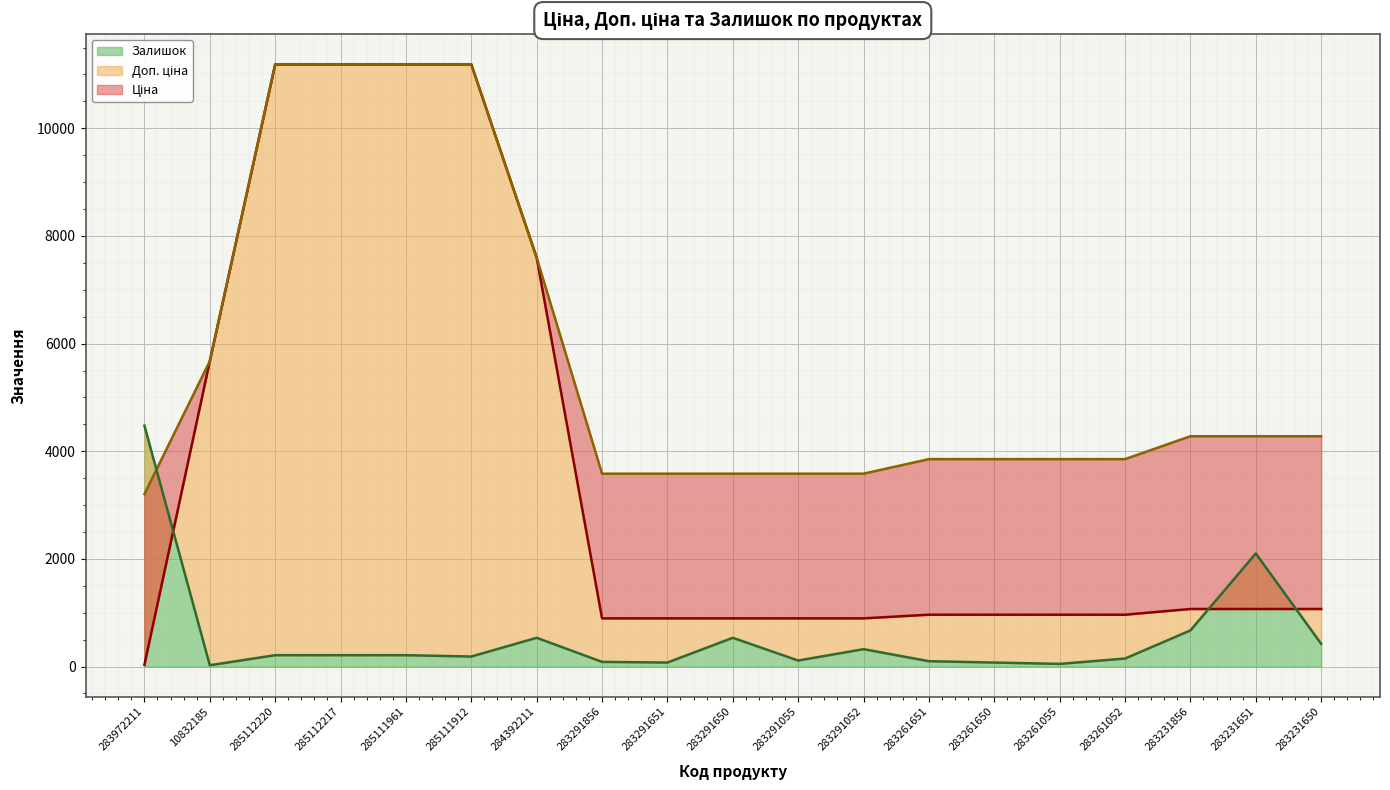

What is the difference between the maximum and minimum values in the Доп. ціна series?

7983.2